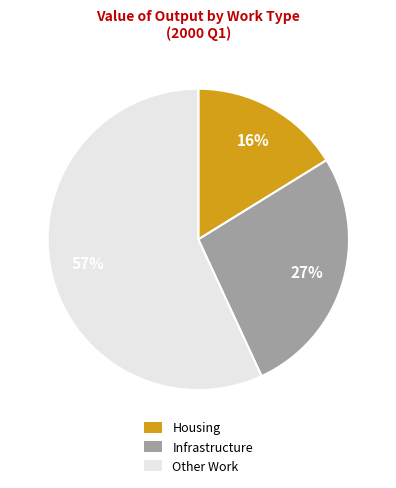

True or false: Housing accounts for 16% of the total.

True